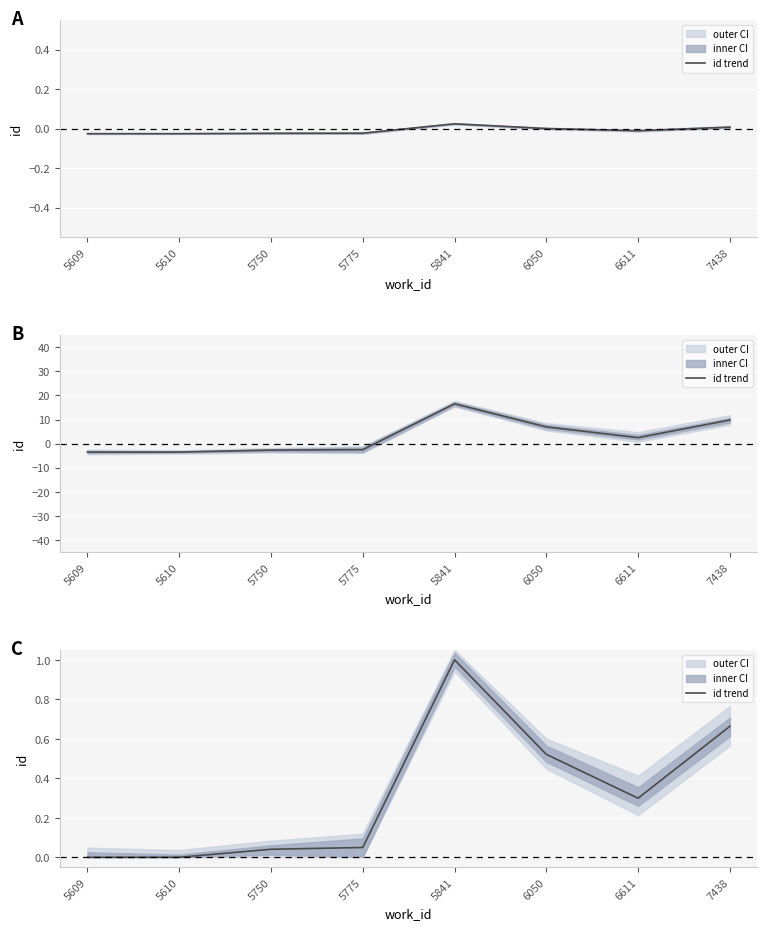

How many points are higher than both their immediate neighbors (excluding endpoints)?

1